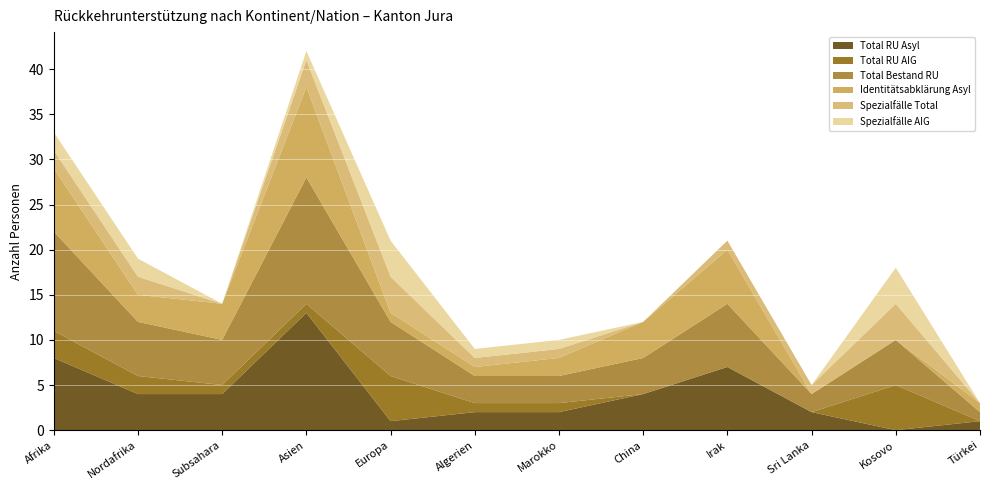

Reading right to left, transcribe all the data shown in this chart.

Total RU Asyl: Türkei=1	Kosovo=0	Sri Lanka=2	Irak=7	China=4	Marokko=2	Algerien=2	Europa=1	Asien=13	Subsahara=4	Nordafrika=4	Afrika=8
Total RU AIG: Türkei=0	Kosovo=5	Sri Lanka=0	Irak=0	China=0	Marokko=1	Algerien=1	Europa=5	Asien=1	Subsahara=1	Nordafrika=2	Afrika=3
Total Bestand RU: Türkei=1	Kosovo=5	Sri Lanka=2	Irak=7	China=4	Marokko=3	Algerien=3	Europa=6	Asien=14	Subsahara=5	Nordafrika=6	Afrika=11
Identitätsabklärung Asyl: Türkei=1	Kosovo=0	Sri Lanka=0	Irak=6	China=4	Marokko=2	Algerien=1	Europa=1	Asien=10	Subsahara=4	Nordafrika=3	Afrika=7
Spezialfälle Total: Türkei=0	Kosovo=4	Sri Lanka=1	Irak=1	China=0	Marokko=1	Algerien=1	Europa=4	Asien=3	Subsahara=0	Nordafrika=2	Afrika=2
Spezialfälle AIG: Türkei=0	Kosovo=4	Sri Lanka=0	Irak=0	China=0	Marokko=1	Algerien=1	Europa=4	Asien=1	Subsahara=0	Nordafrika=2	Afrika=2